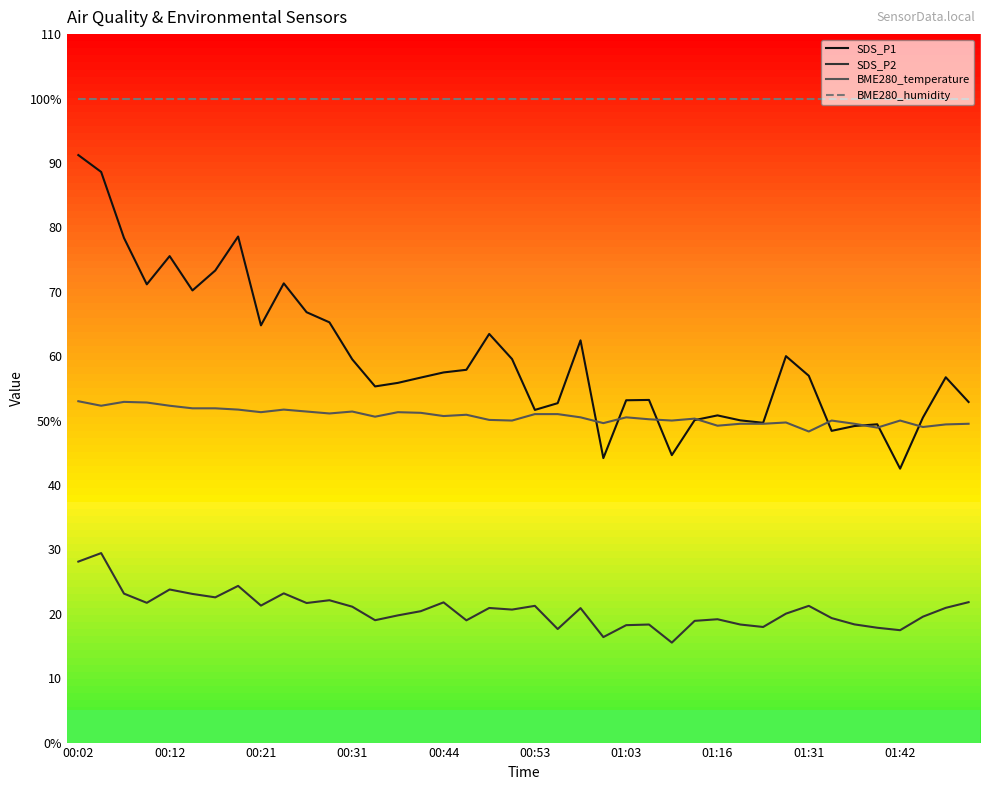

At which category is the sum across all series the highest?

00:02